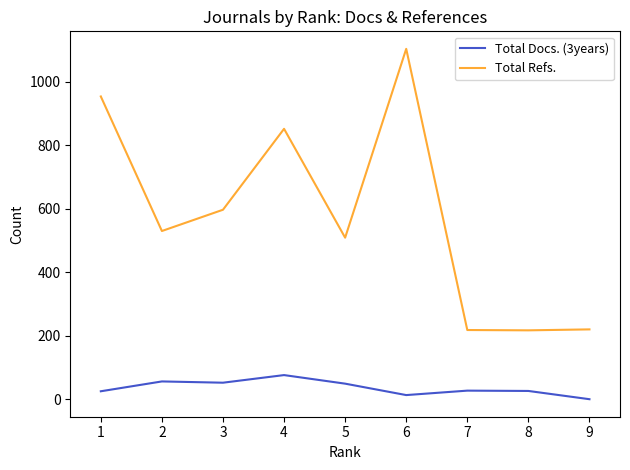

Which series has the largest total across all categories?

Total Refs.